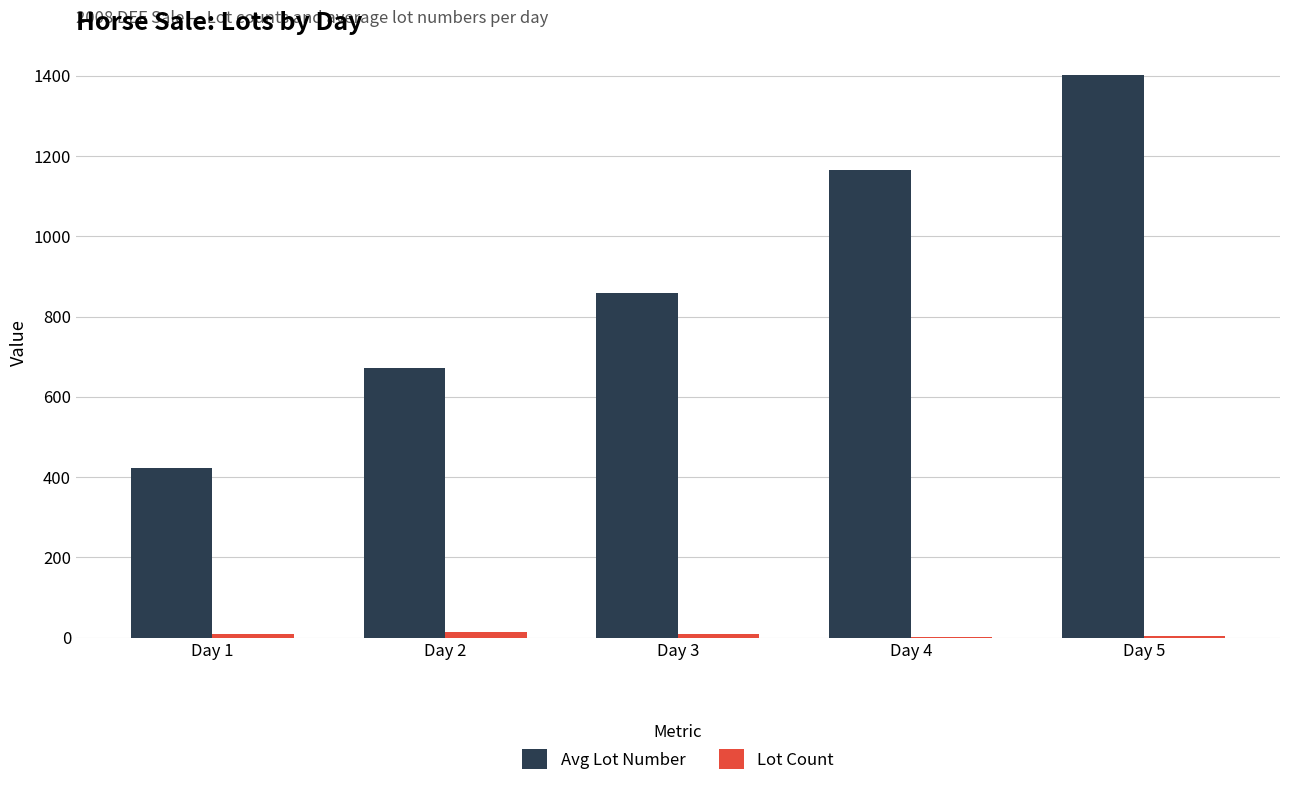

Does the chart contain stacked bars?

No